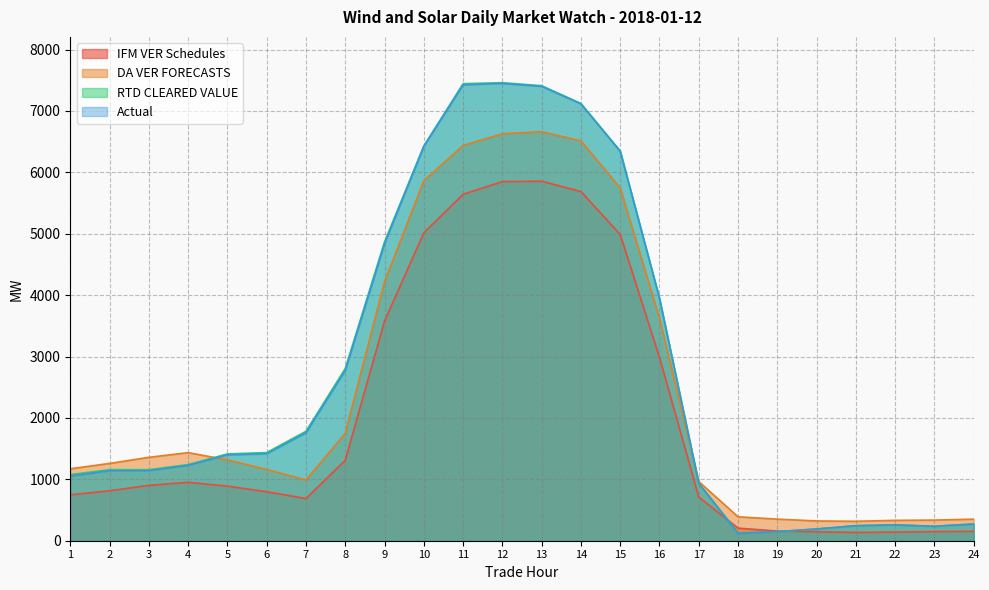

Does the chart display data point markers on the line(s)?

No